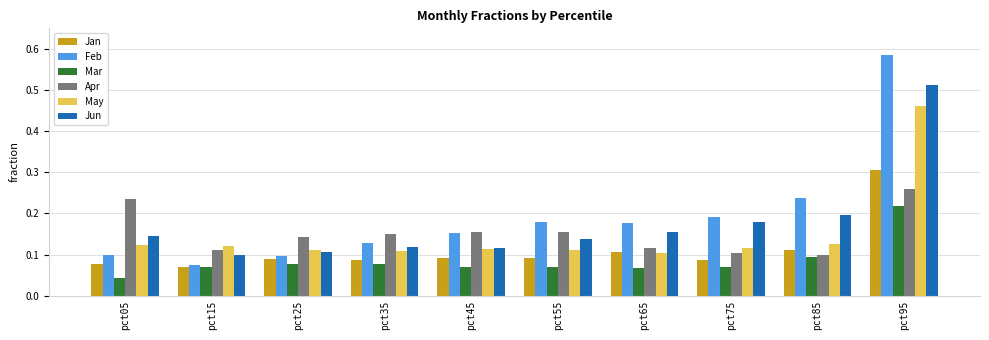

How many groups of bars are there?

10